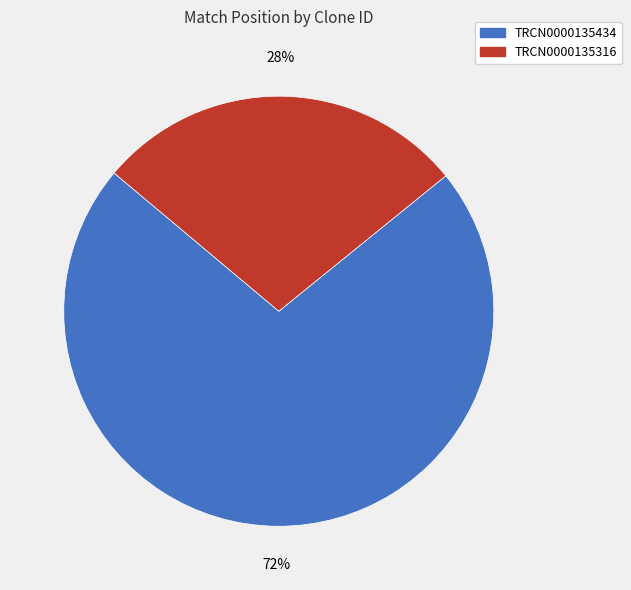

Is the sum of TRCN0000135434 and TRCN0000135316 greater than half?

Yes